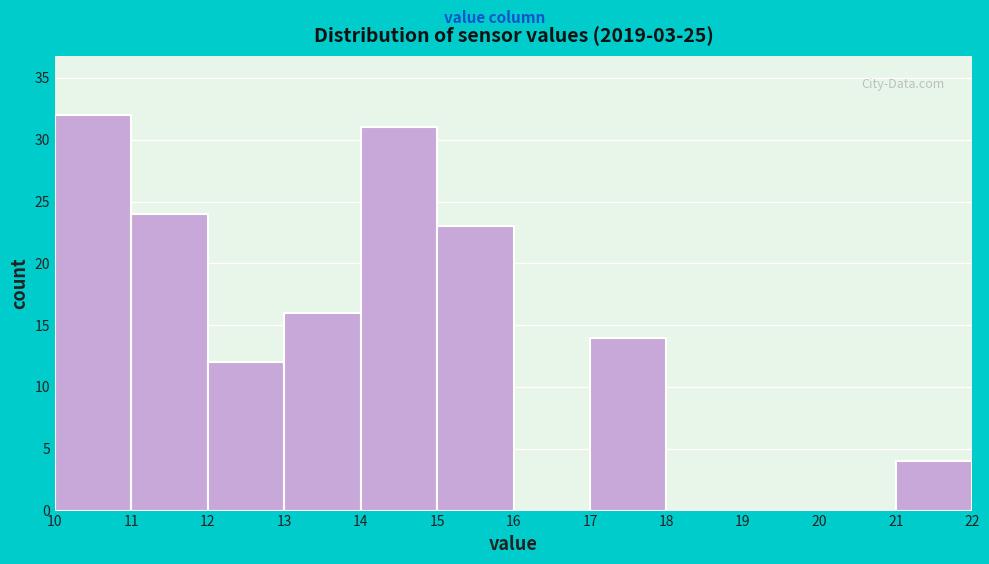

What is the height of the bar covering 15 to 16 on the x-axis? The values are not printed on the chart, so give them approximately, as read against the axis.

23